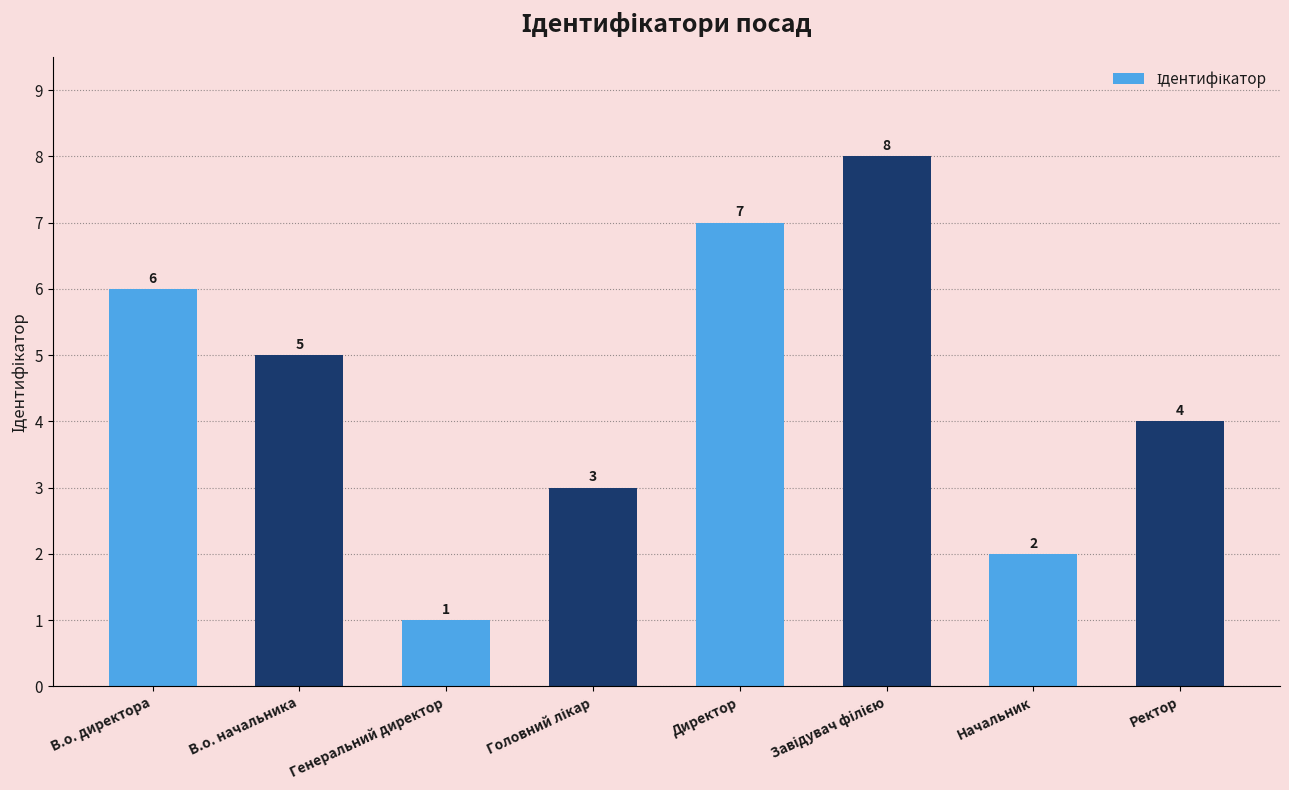

How many values are between 3 and 7?

5